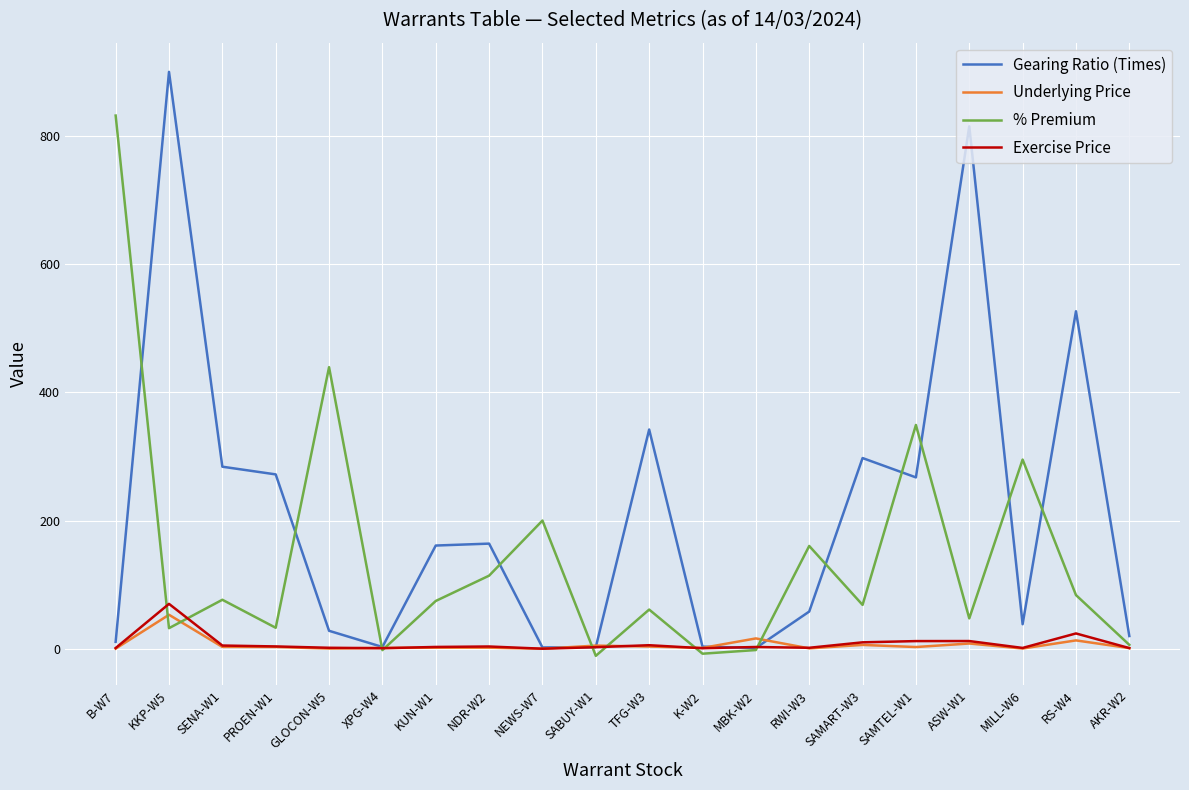

Which category has the highest value across all series?

KKP-W5